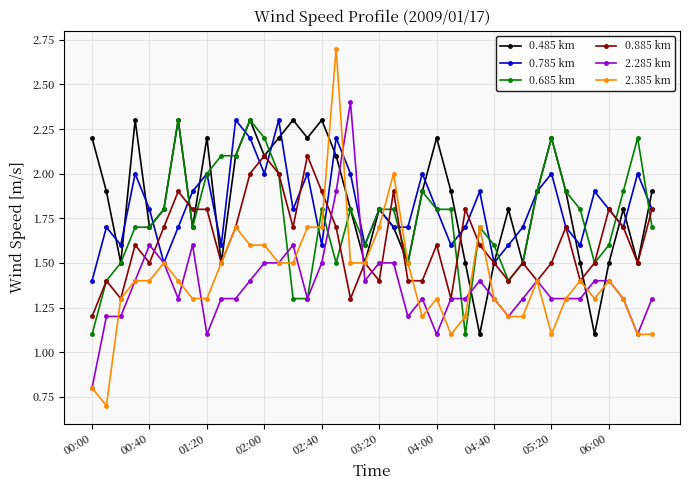

At how many categories does at least one series exceed 0?

40